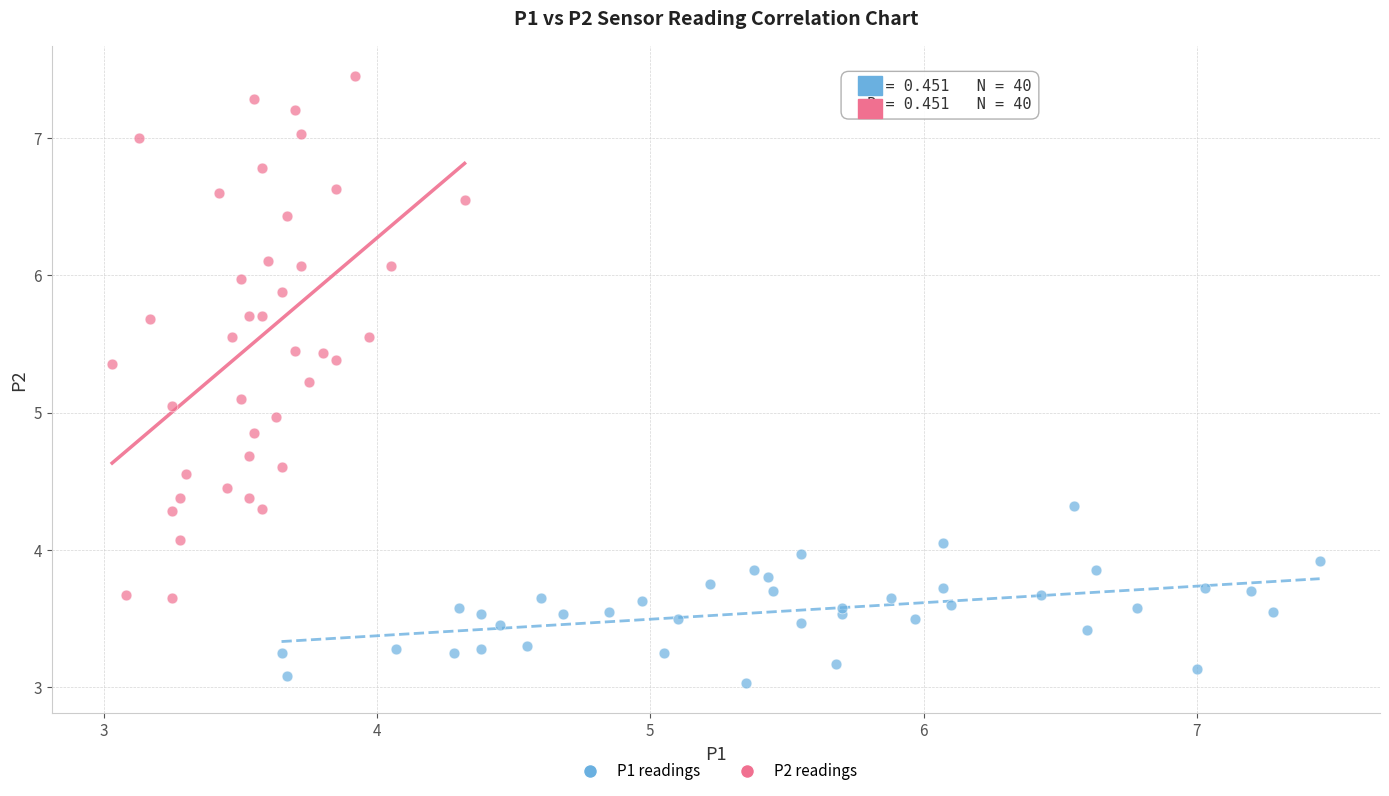

Which series reaches the maximum Y coordinate?

P2 readings